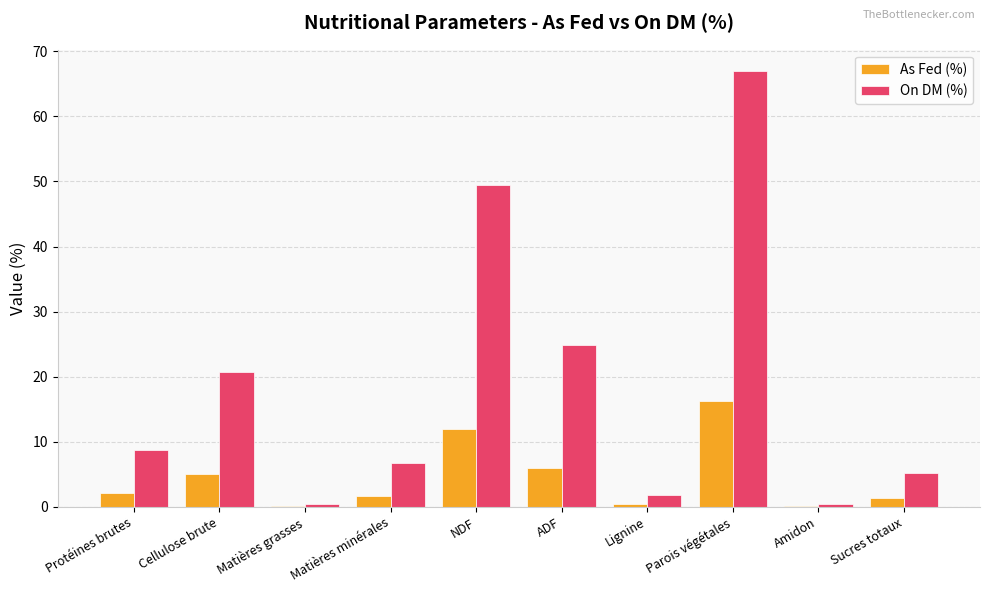

At which label does As Fed (%) first exceed 2?

Protéines brutes